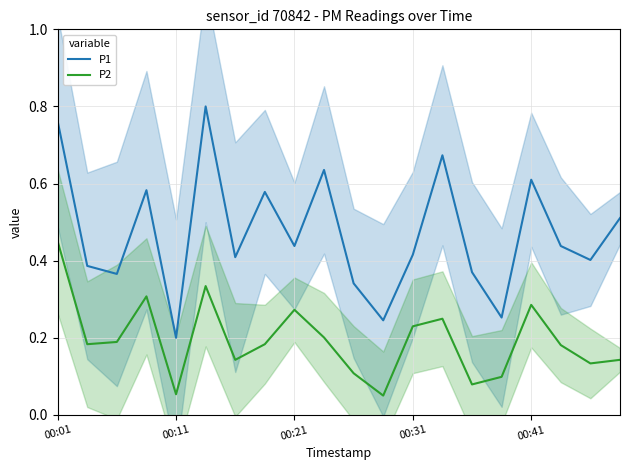

True or false: P1 and P2 cross at least once.

False